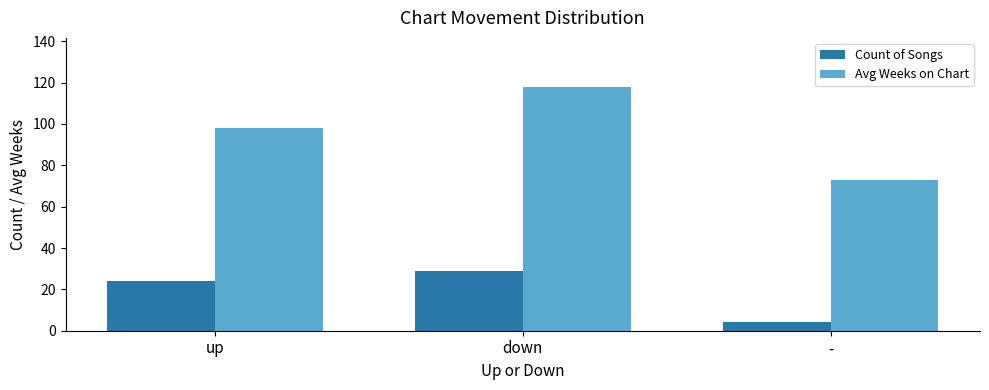

At which category is the sum across all series the highest?

down